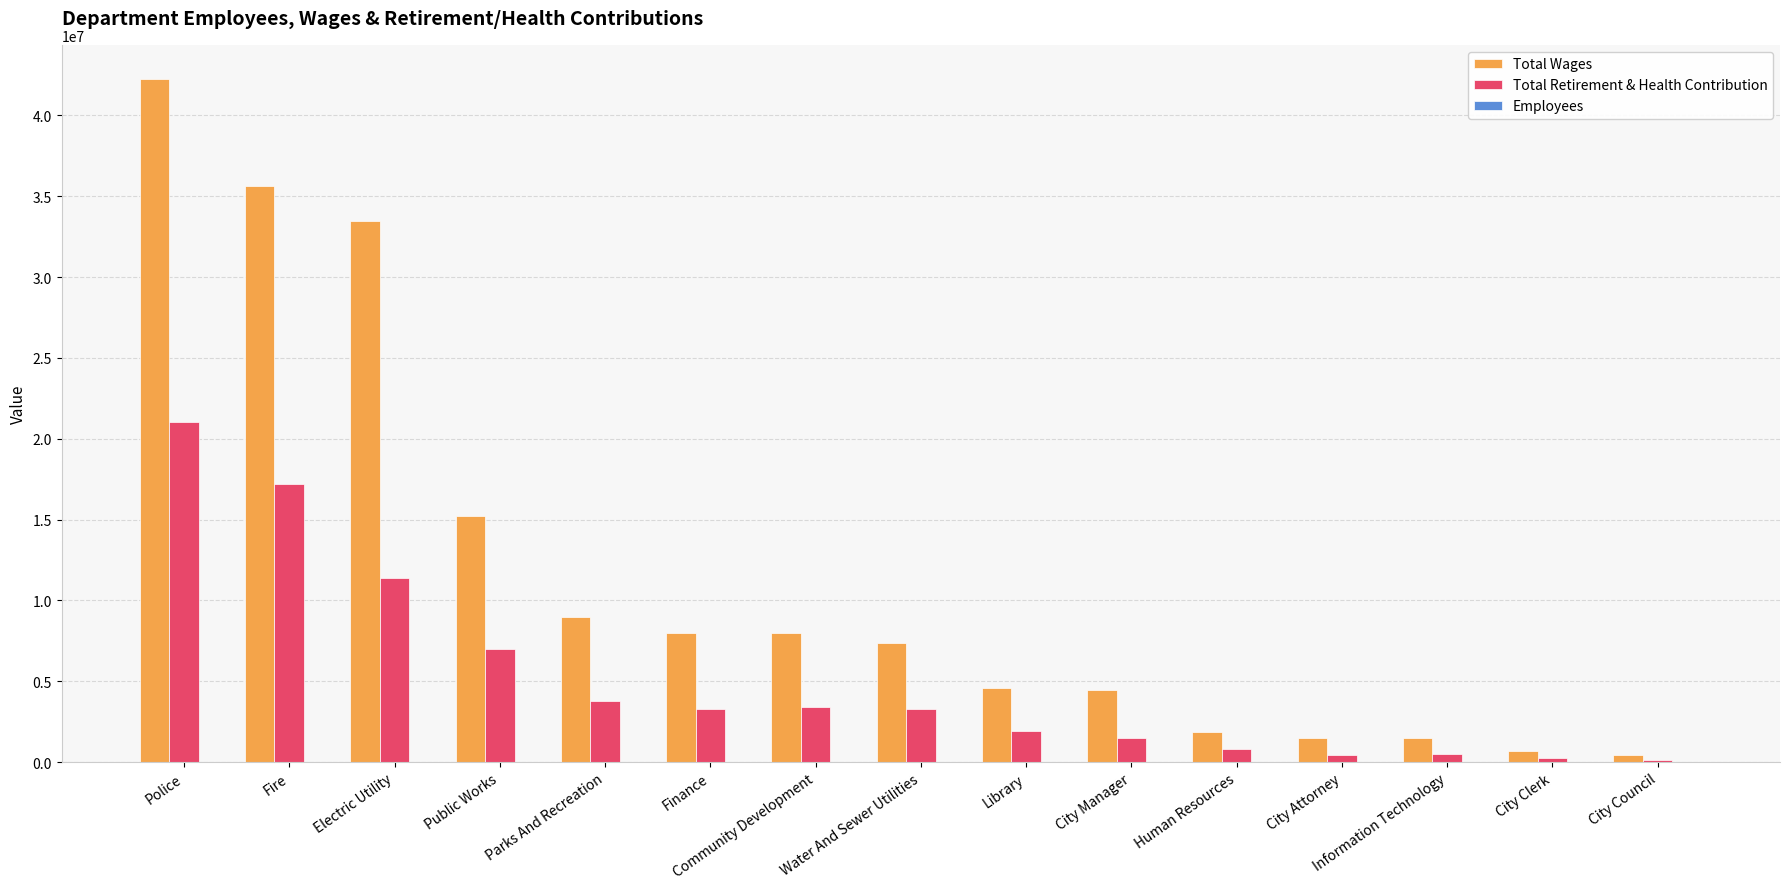

The value of Total Retirement & Health Contribution at Fire is 5086016. True or false?

False